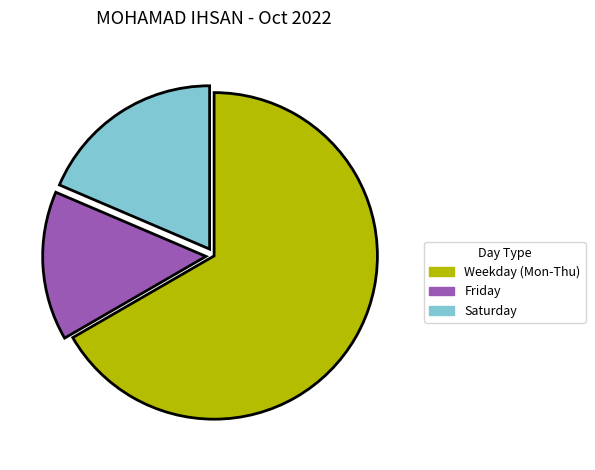

Does Weekday (Mon-Thu) represent more than half of the total?

Yes